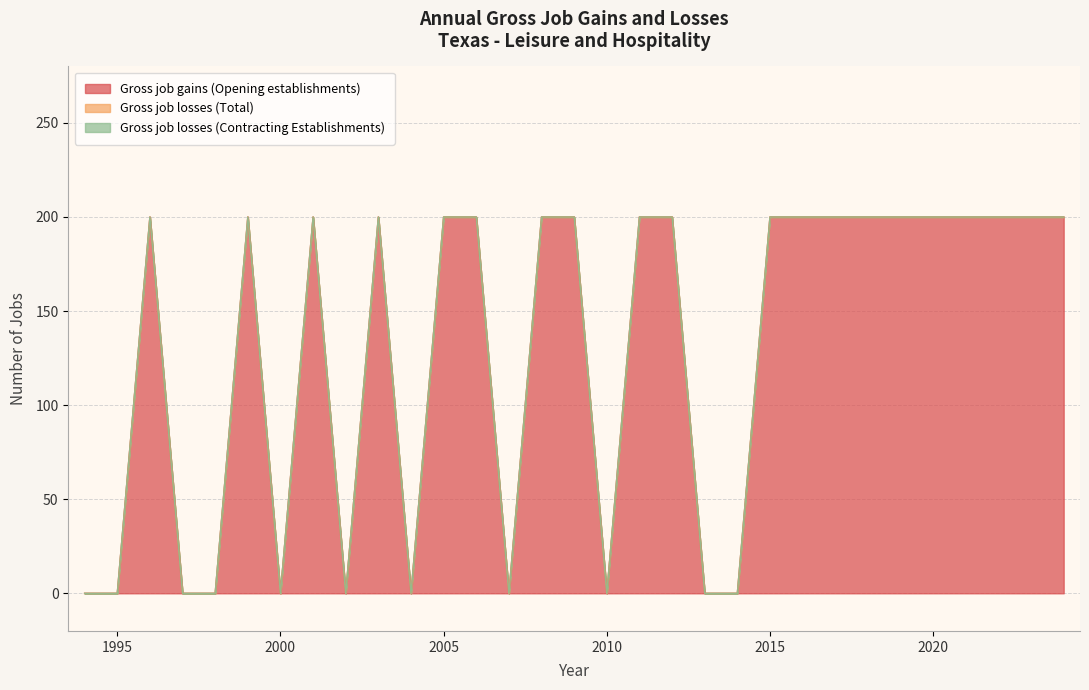

What is the value of the Gross job gains (Opening establishments) point at the 25th from the left?

200